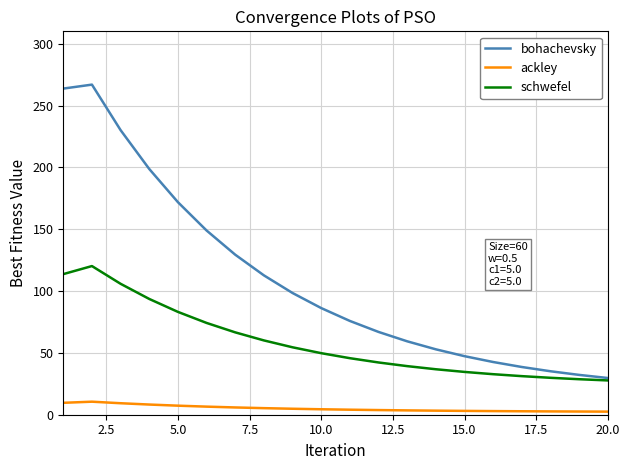

Which series has the widest spread of values?

bohachevsky